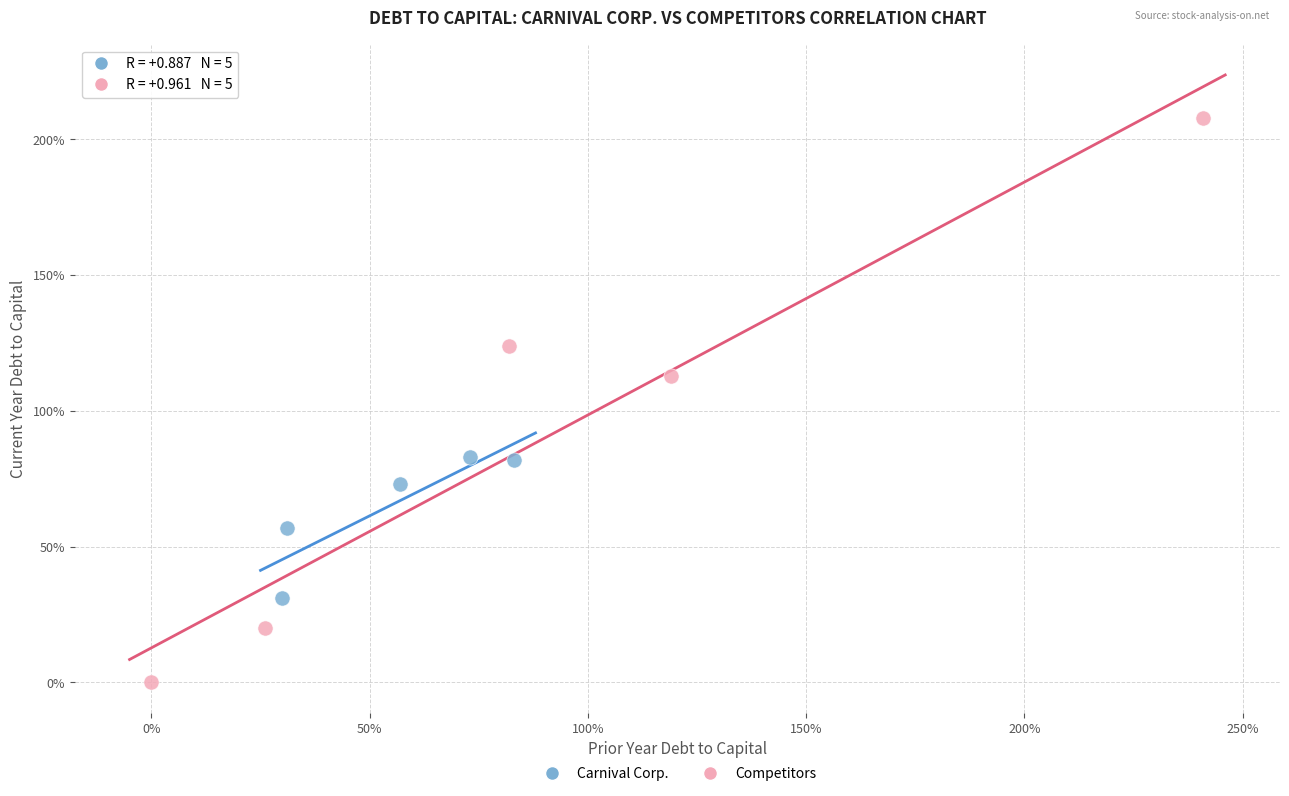

Which series has the widest spread of Y values?

Competitors